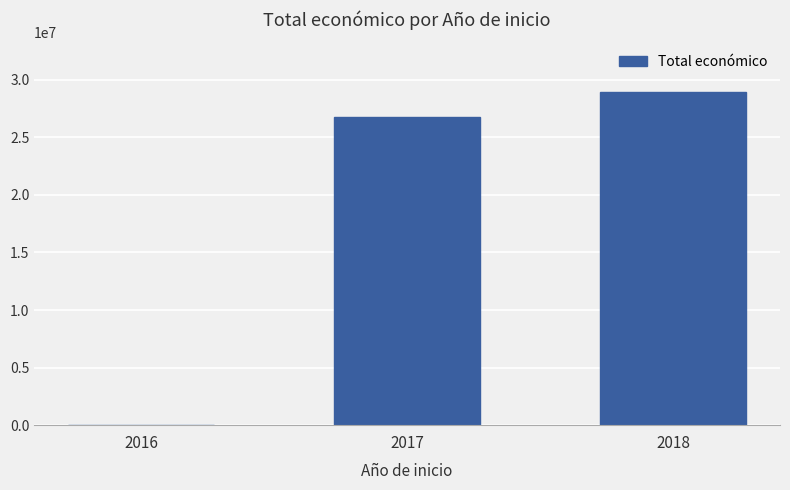

What is the maximum value shown in the chart?

28918887